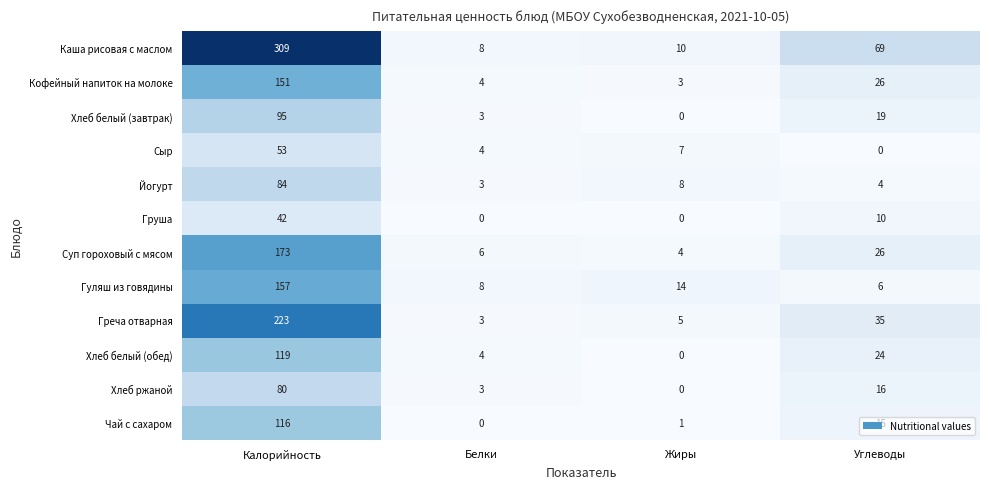

What is the highest value of the Каша рисовая с маслом series?

309